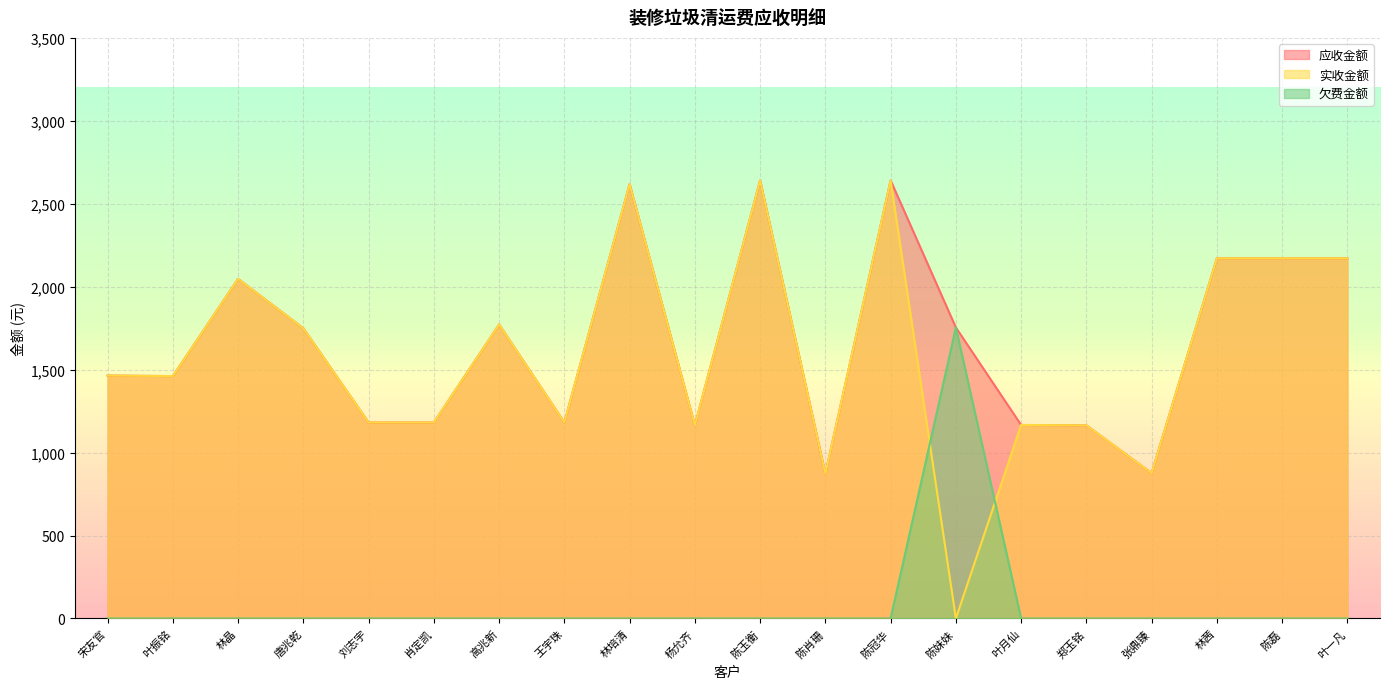

True or false: 欠费金额 and 应收金额 intersect in this chart.

False